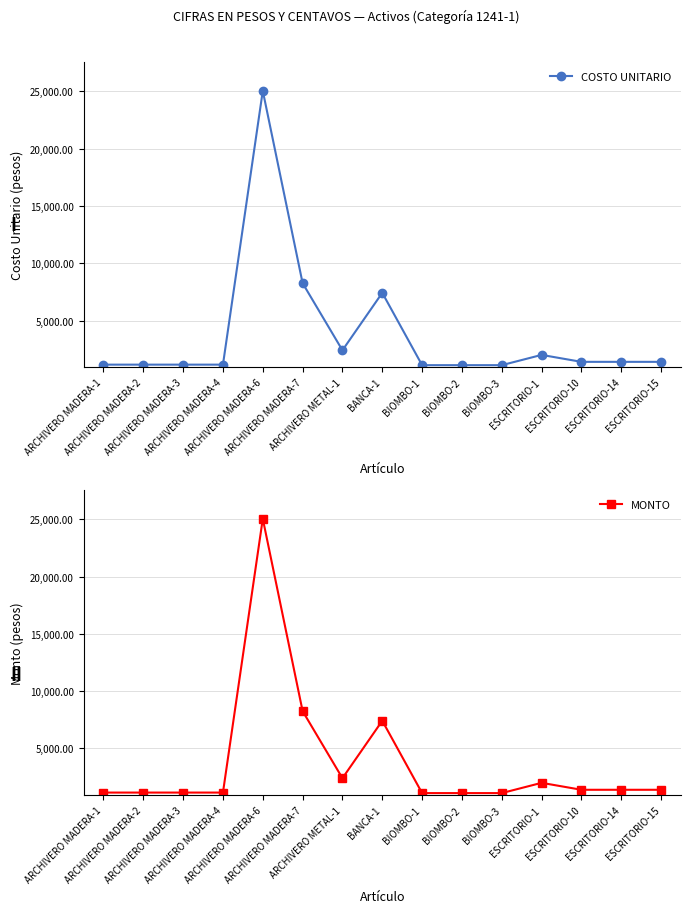

True or false: MONTO has a value of 25044.9 at ARCHIVERO MADERA-6.

True